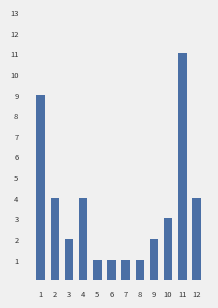

True or false: the data shows 5 at 11.

False